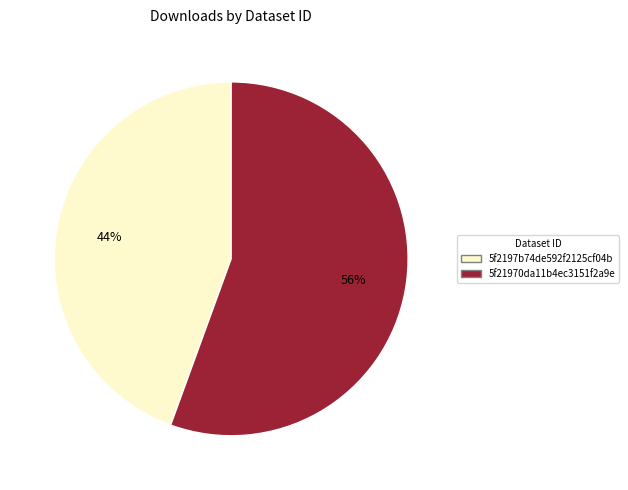

To the nearest percent, what is the average slice percentage?

50%